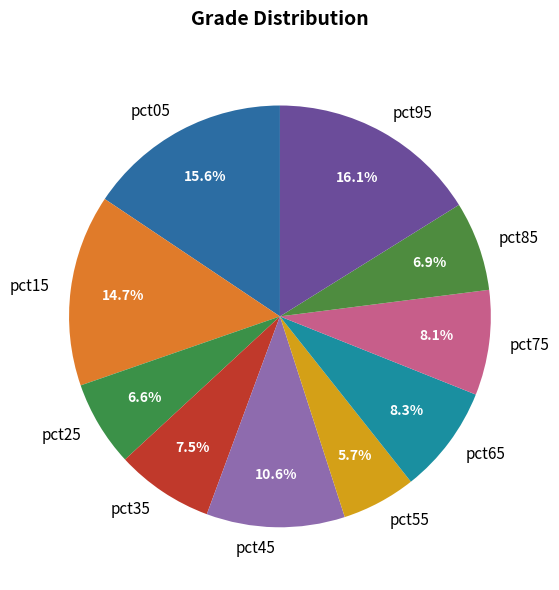

To the nearest percent, what percentage of the pie is pct15?

15%